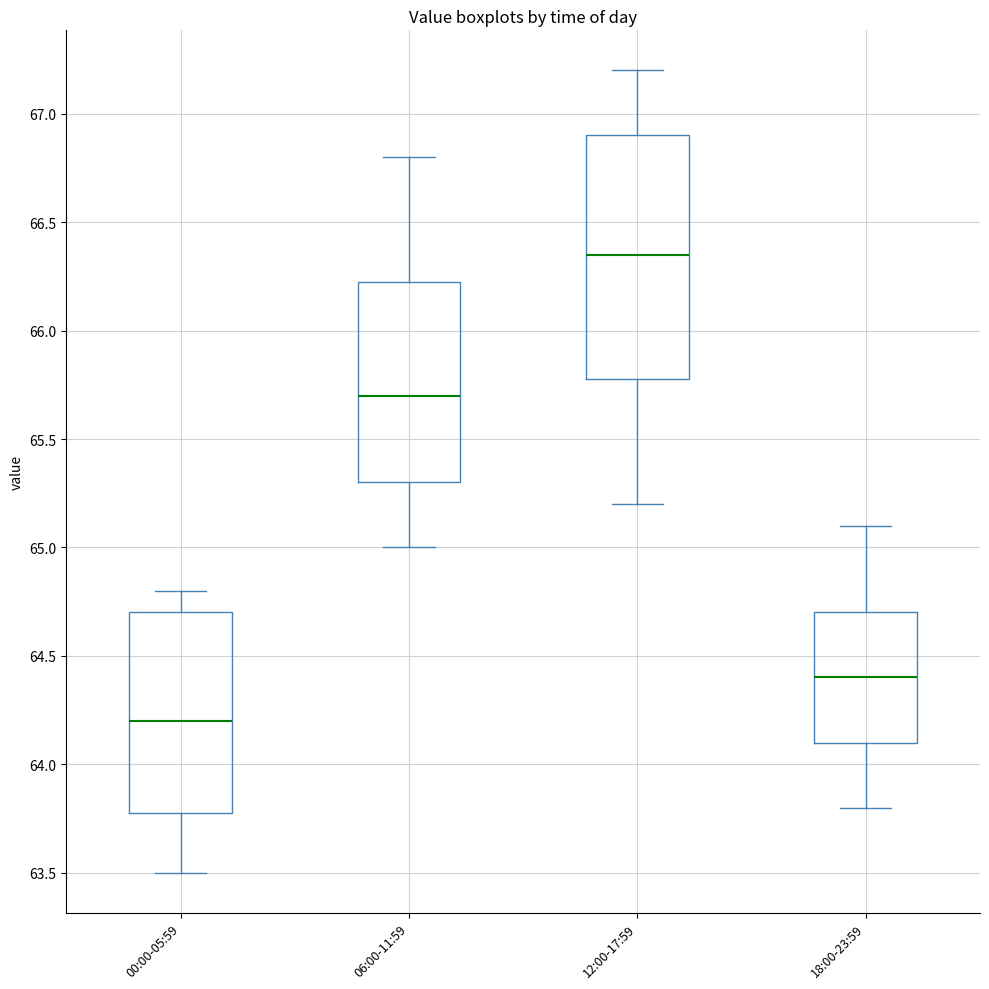

Reading left to right, transcribe this box plot: for each box, give where its median line is, the range the box spans, and where its two whiskers end, as read against the y-axis. The values are not printed on the chart, so give them approximately, as read against the axis.

00:00-05:59: median 64.20, box 63.80 to 64.70, whiskers 63.50 to 64.80
06:00-11:59: median 65.70, box 65.30 to 66.25, whiskers 65.00 to 66.80
12:00-17:59: median 66.35, box 65.80 to 66.90, whiskers 65.20 to 67.20
18:00-23:59: median 64.40, box 64.10 to 64.70, whiskers 63.80 to 65.10